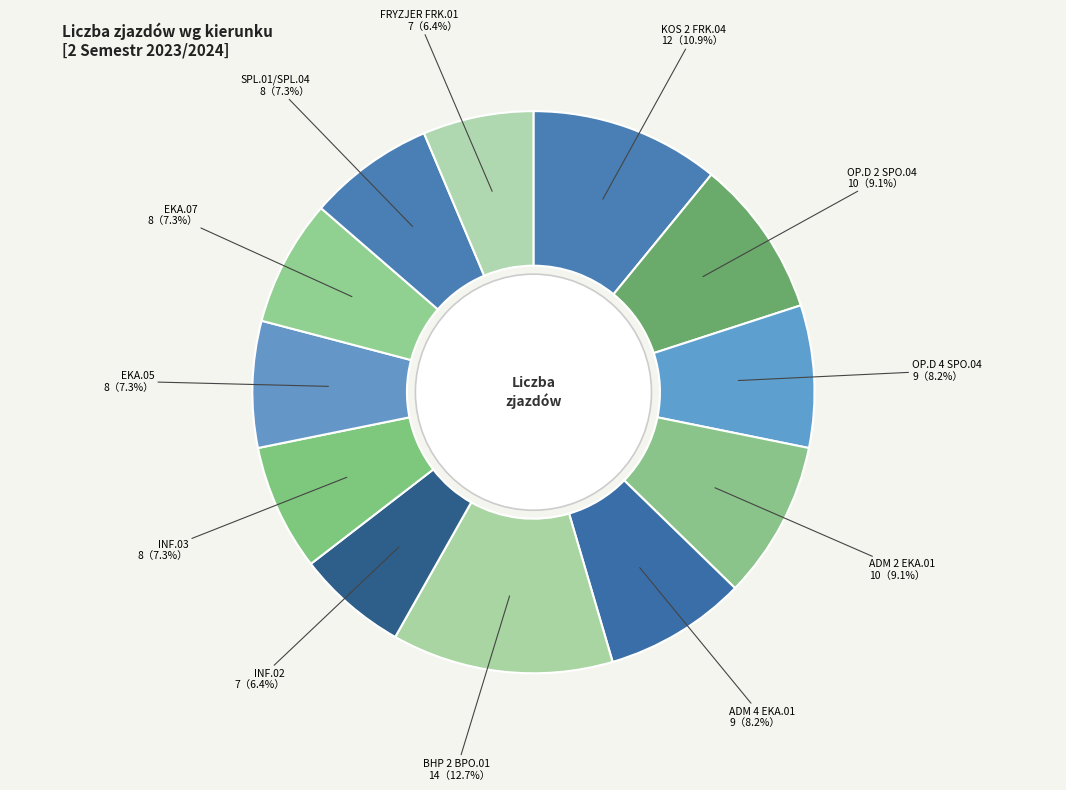

How many segments does this pie chart have?

12